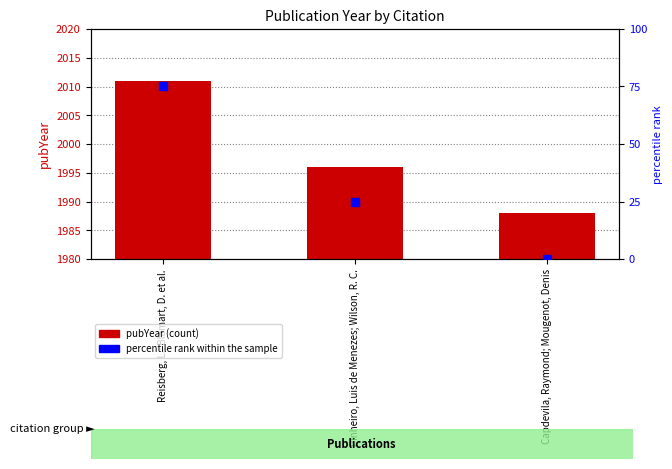

Which series has the widest spread of Y values?

percentile rank within the sample